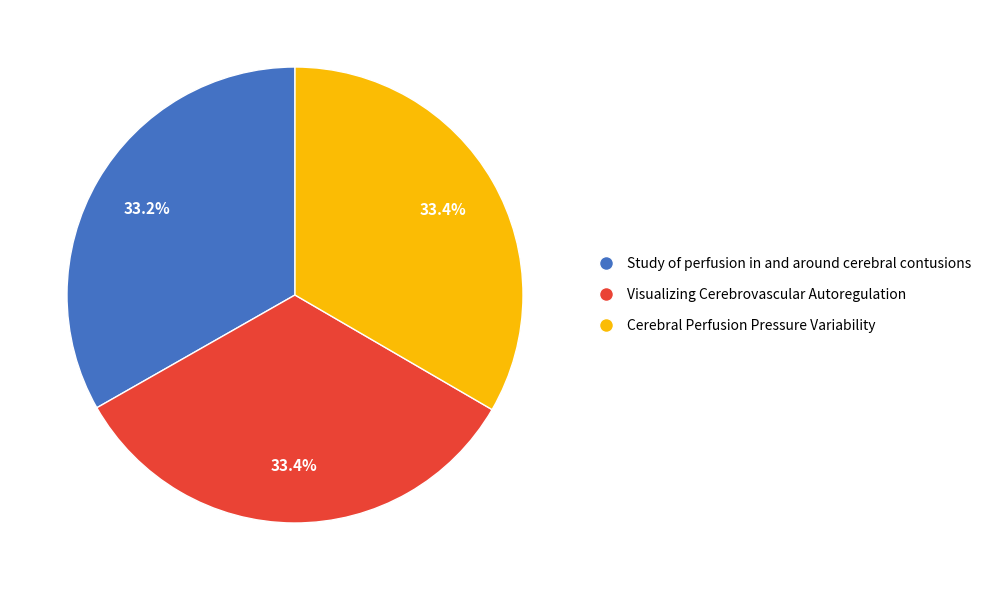

What percentage is the Study of perfusion in and around cerebral contusions slice, to the nearest percent?

33%